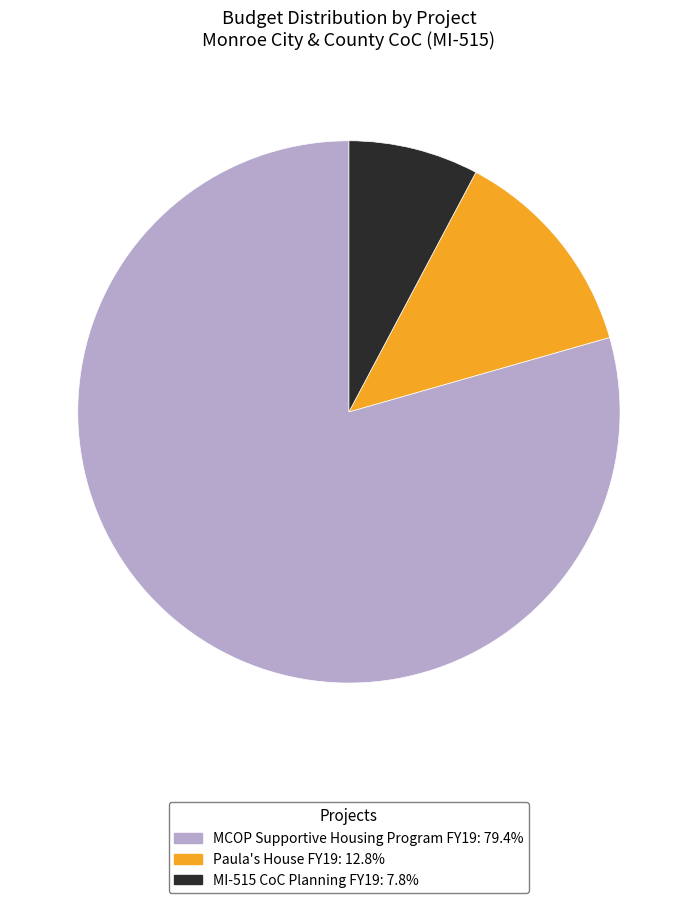

Does MCOP Supportive Housing Program FY19: 79.4% account for over 50% of the chart?

Yes